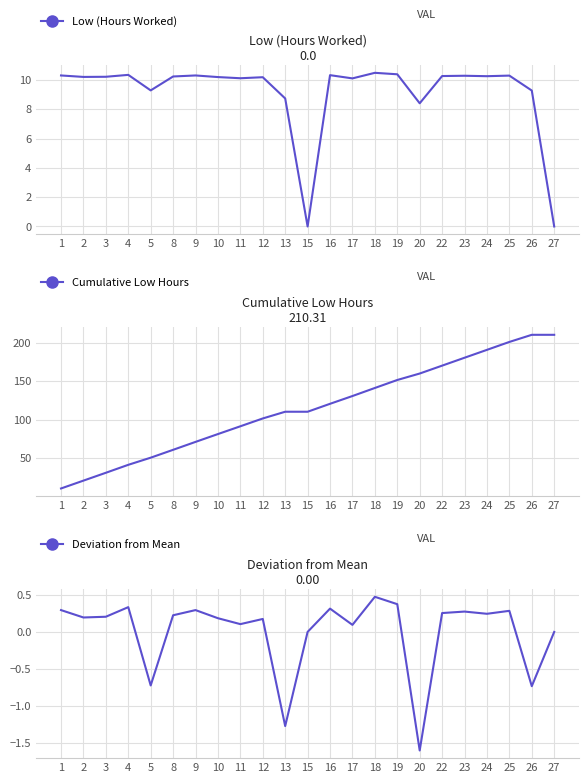

How many categories are shown in the chart?

23